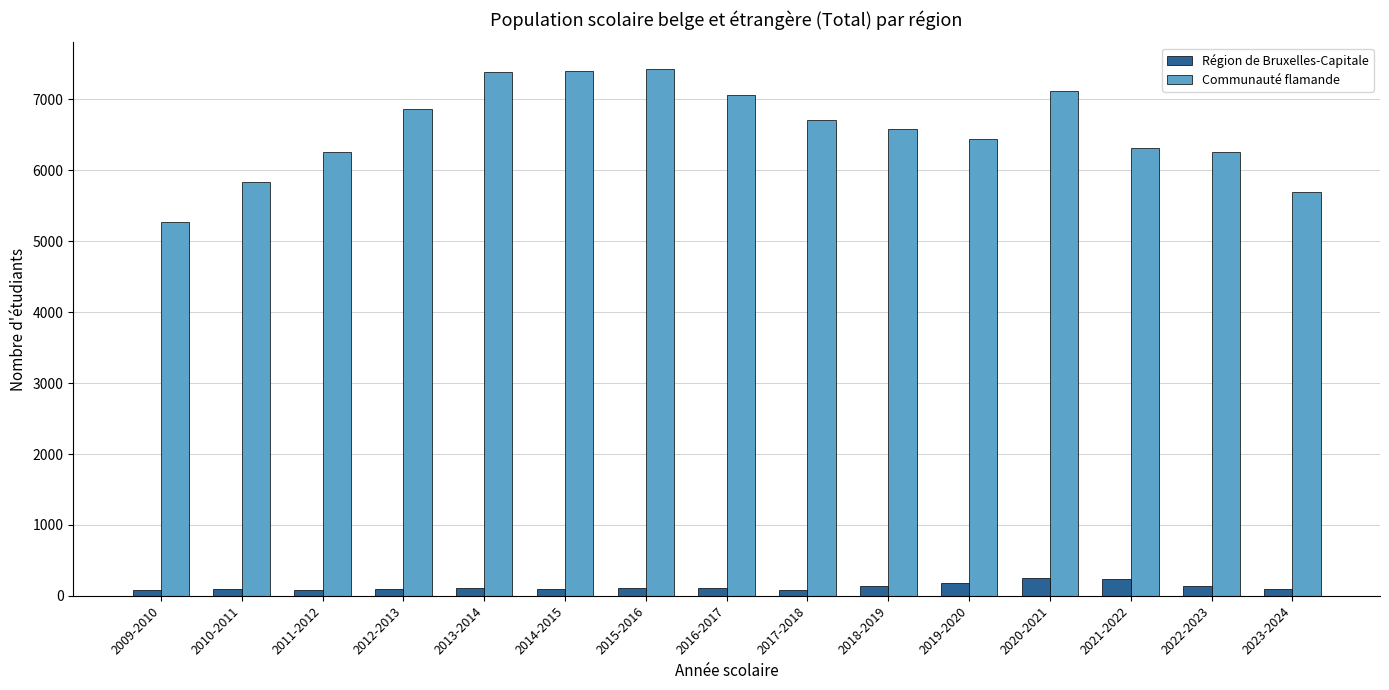

How many bars are there in each group?

2